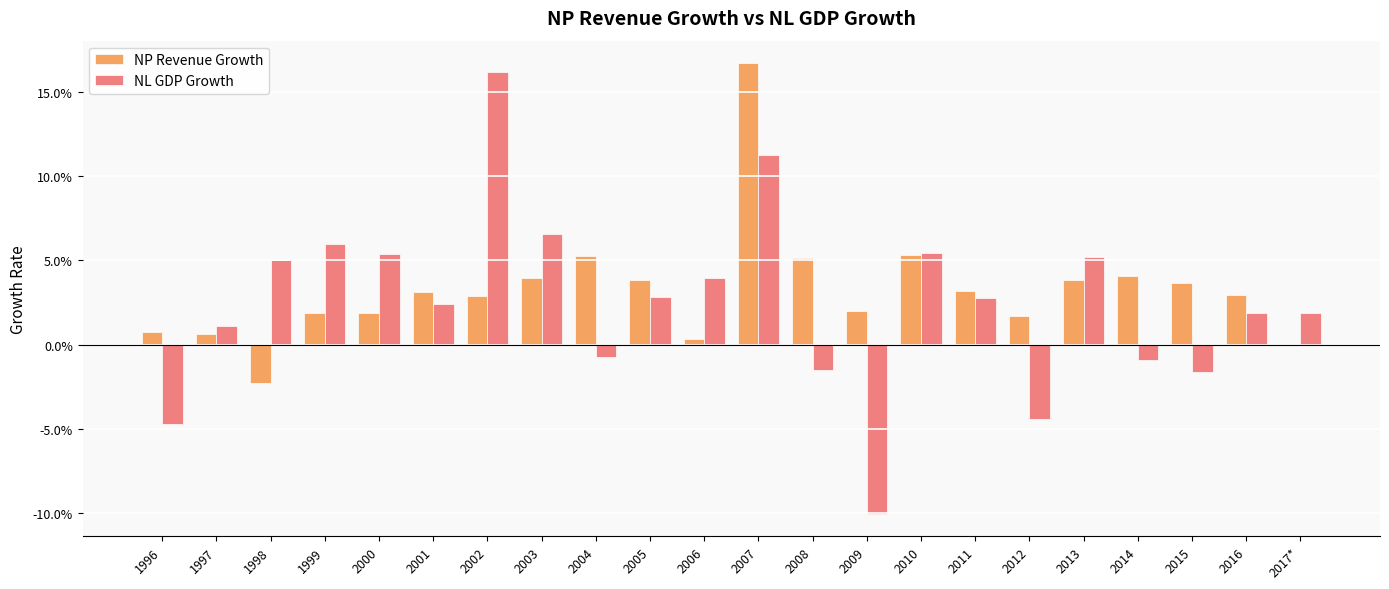

Is the value of NL GDP Growth at 1997 greater than the value of NP Revenue Growth at 2017*?

Yes